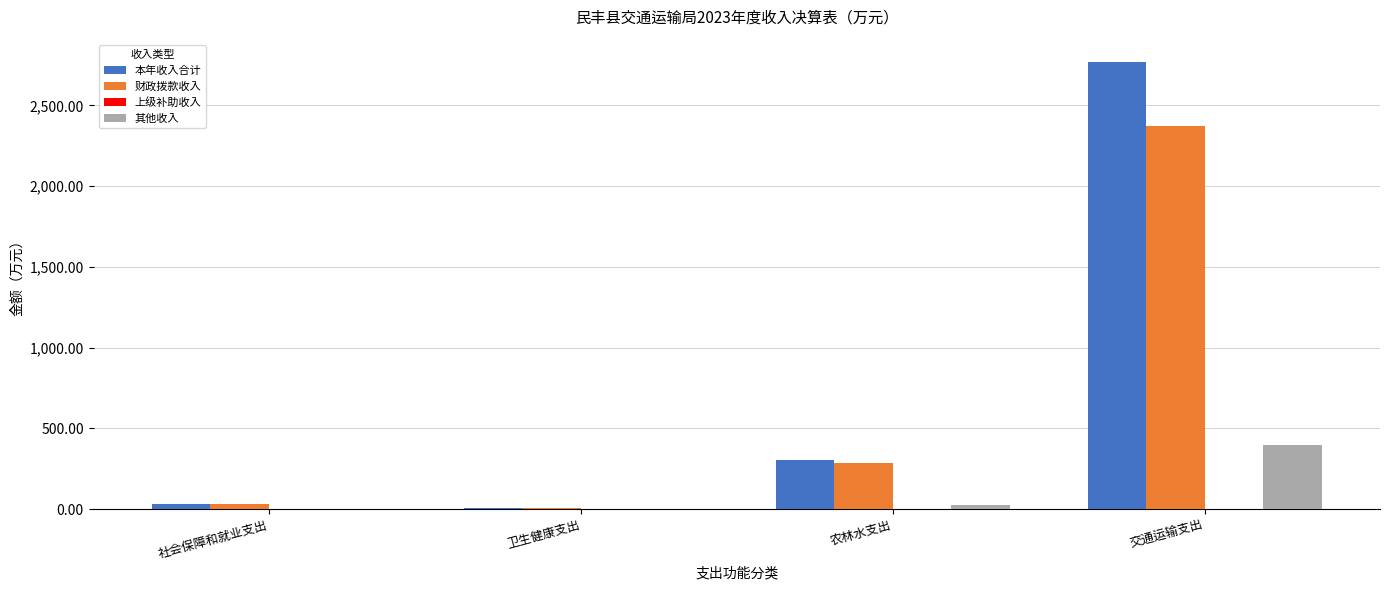

What is the total value across all series at 交通运输支出?

5537.1